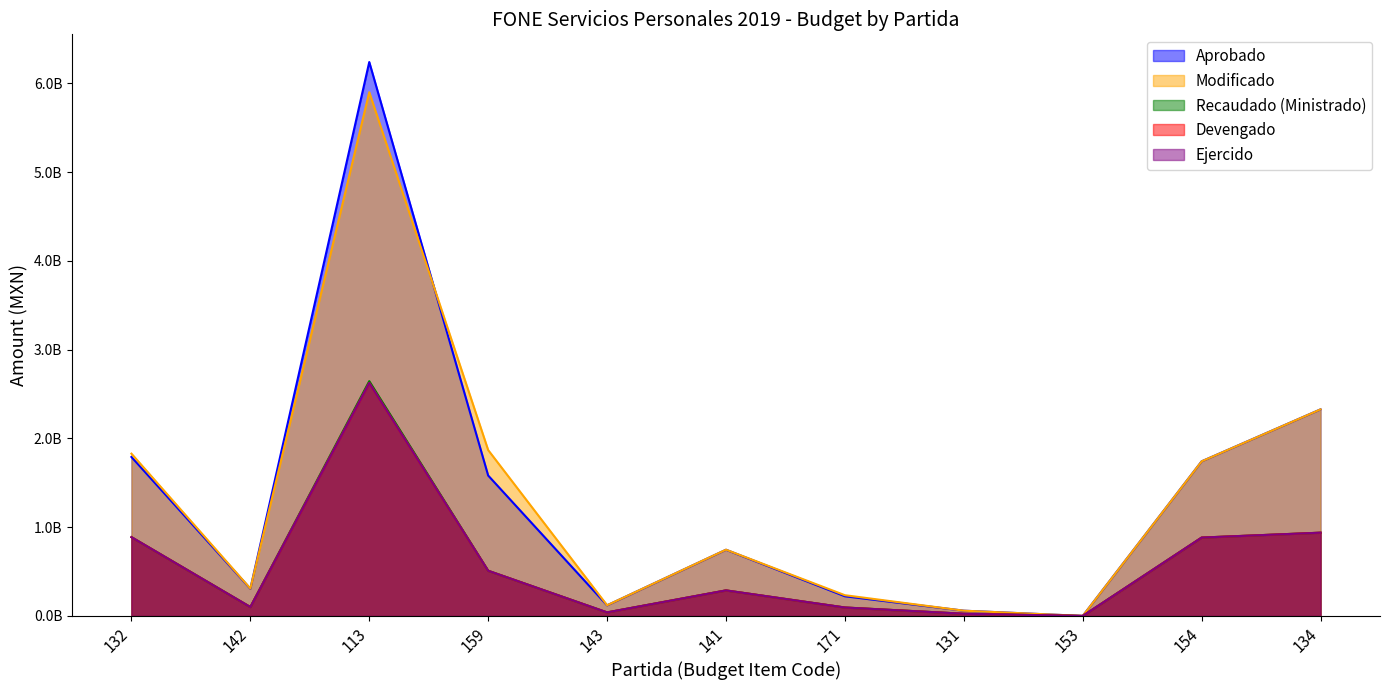

Read the Aprobado value at 171.

222176040.0